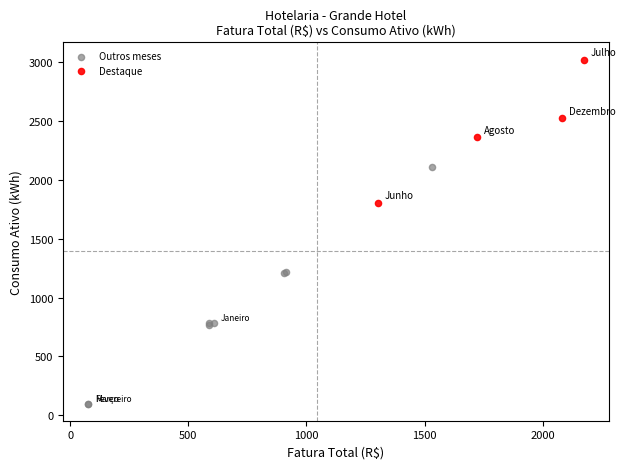

Which series contains the lowest Y value?

Outros meses